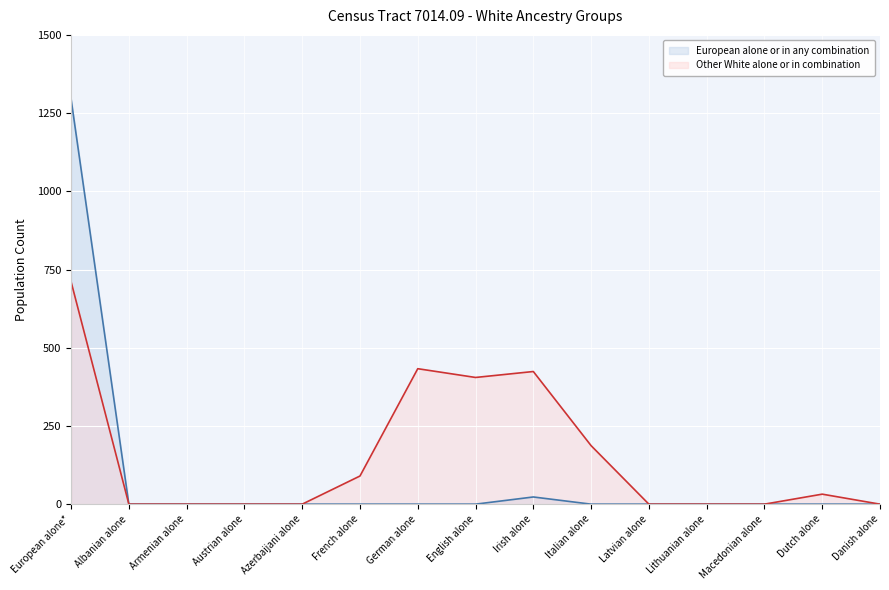

Which has a higher value, Lithuanian alone or Albanian alone?

Lithuanian alone